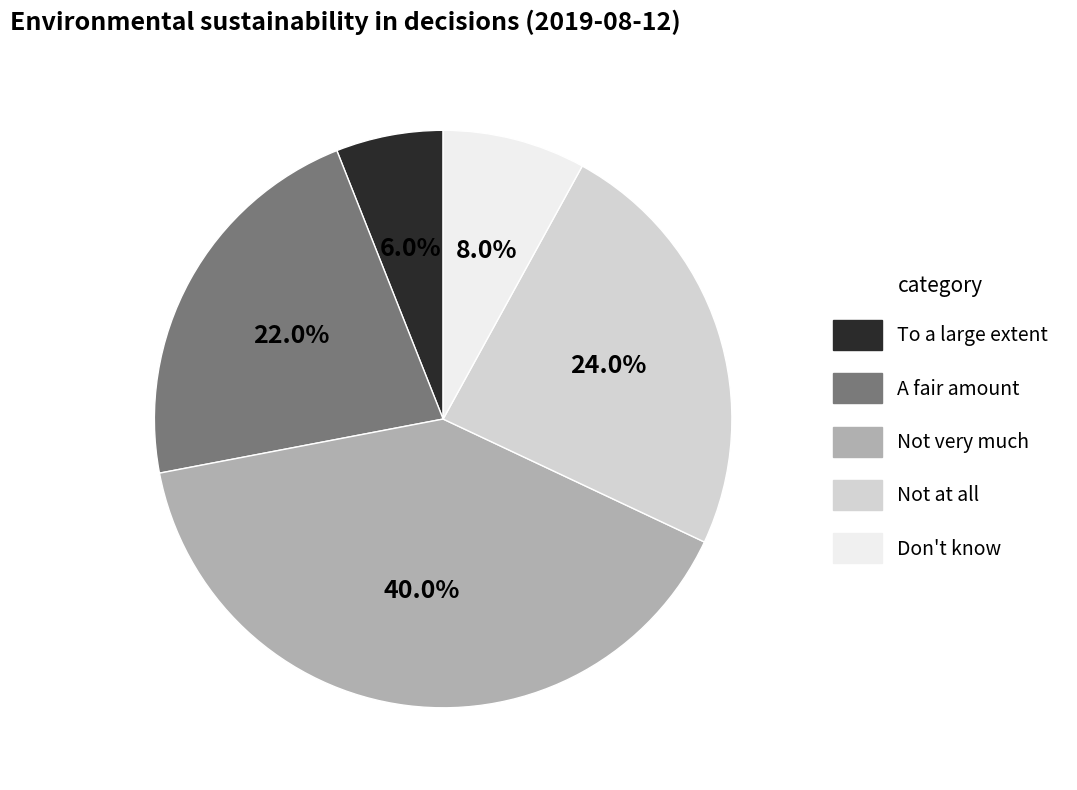

What percentage is the Don't know slice, to the nearest percent?

8%